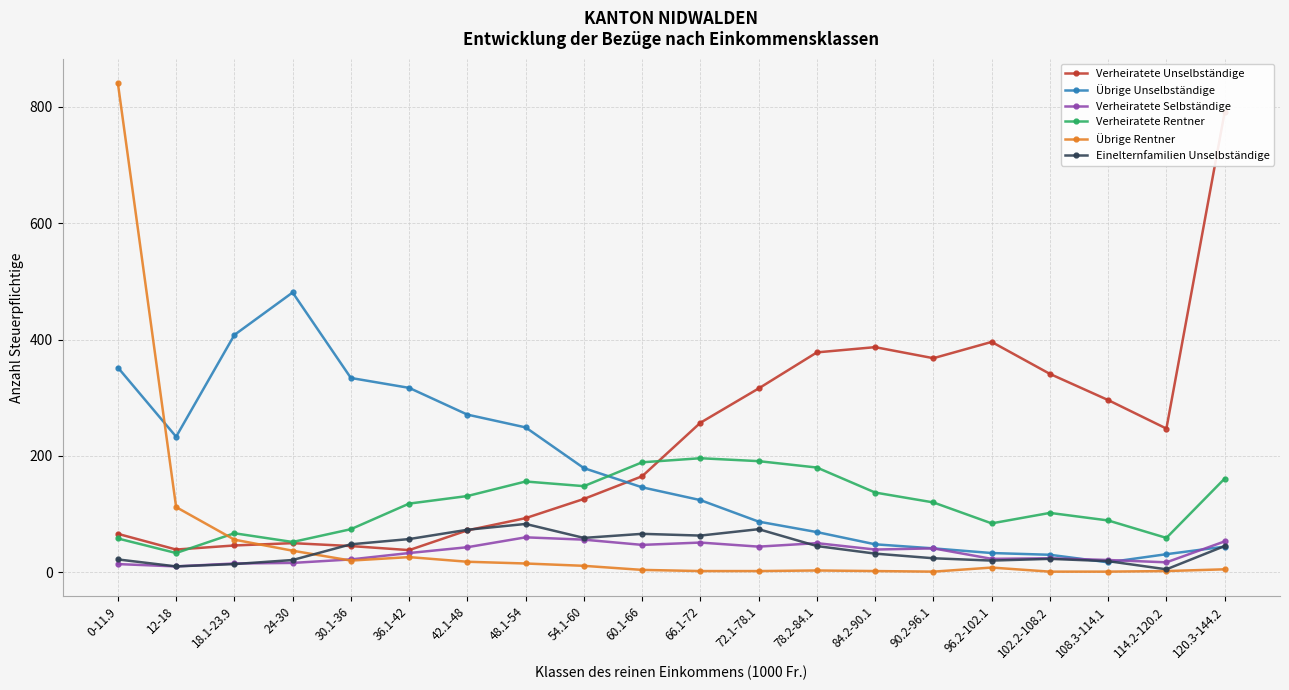

Where does the Verheiratete Rentner series first go above 120?

42.1-48